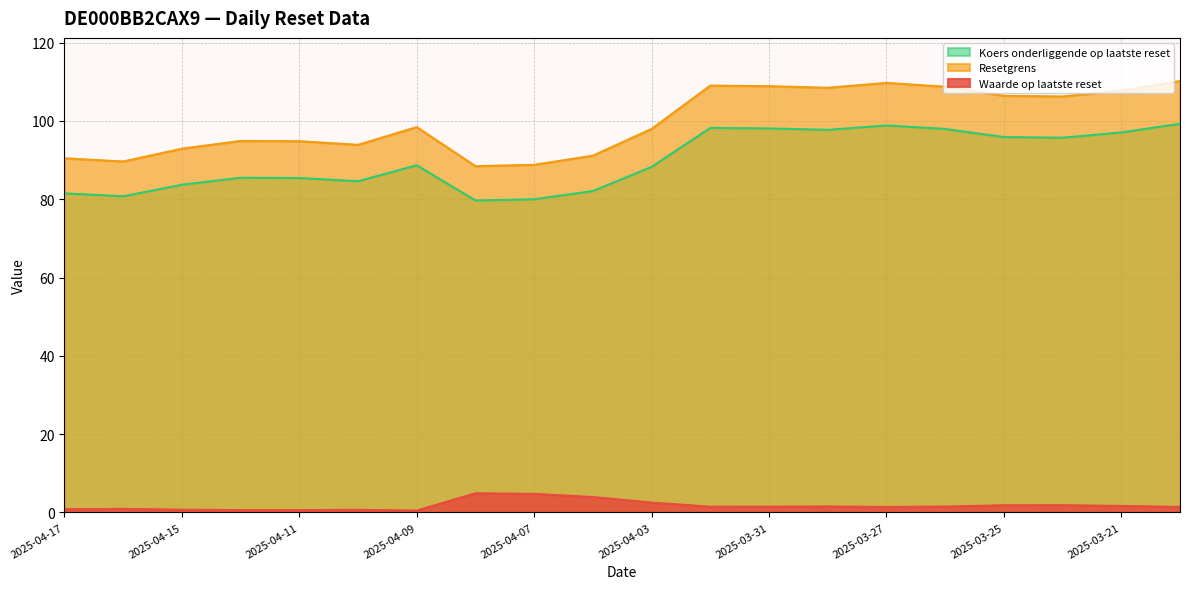

What is the greatest value displayed?

110.2